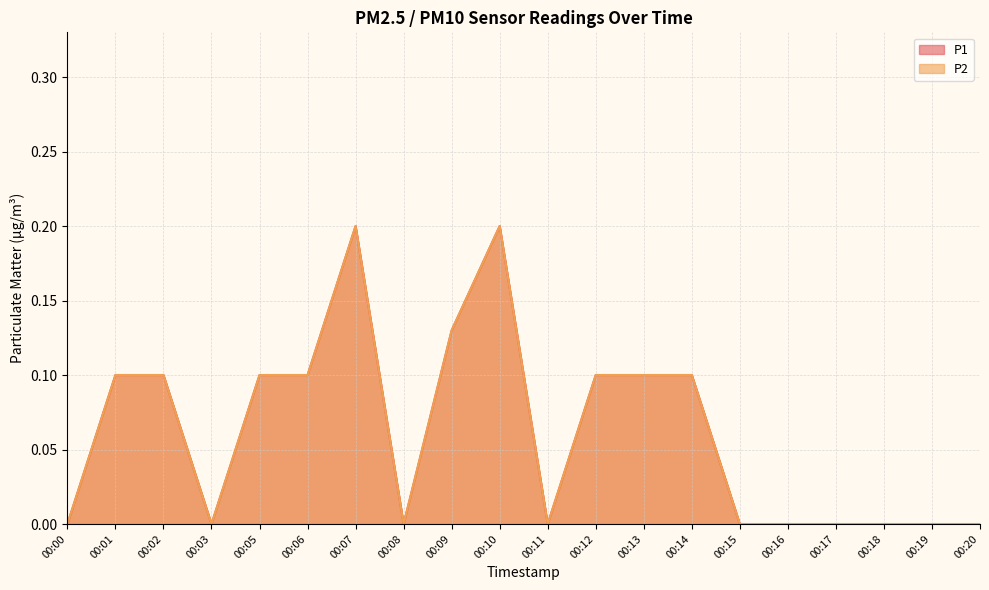

What is the sum of the P1 values at 00:15 and 00:14?

0.1